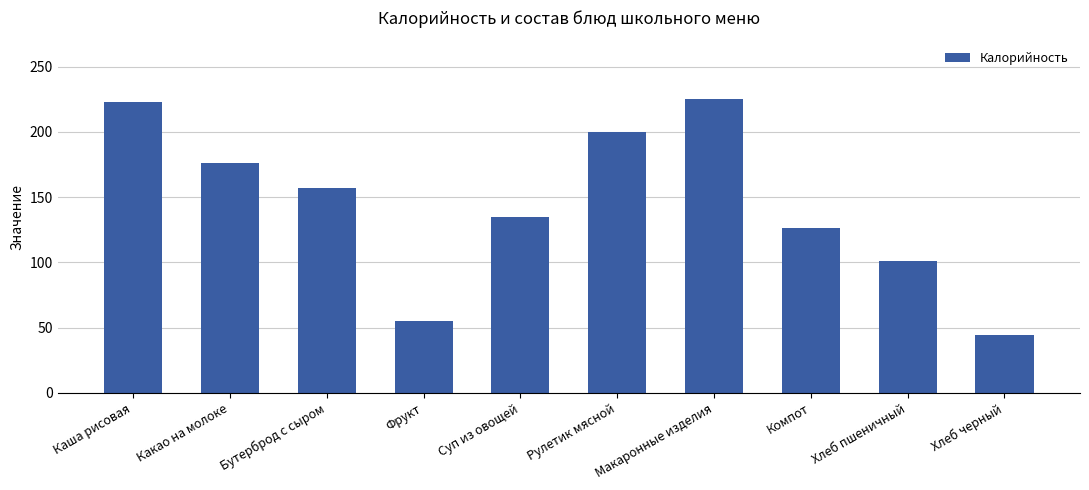

Which has a higher value, Какао на молоке or Суп из овощей?

Какао на молоке